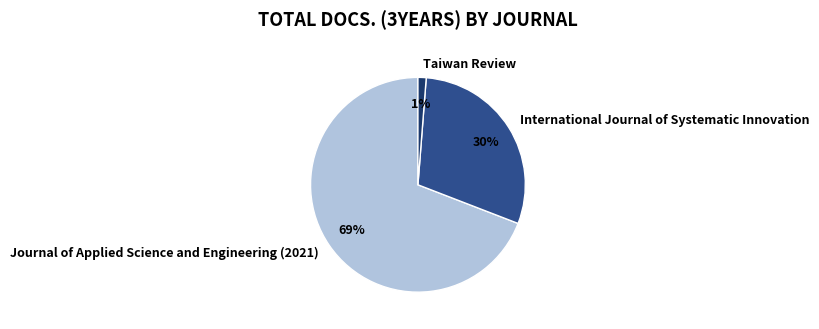

How many segments does this pie chart have?

3